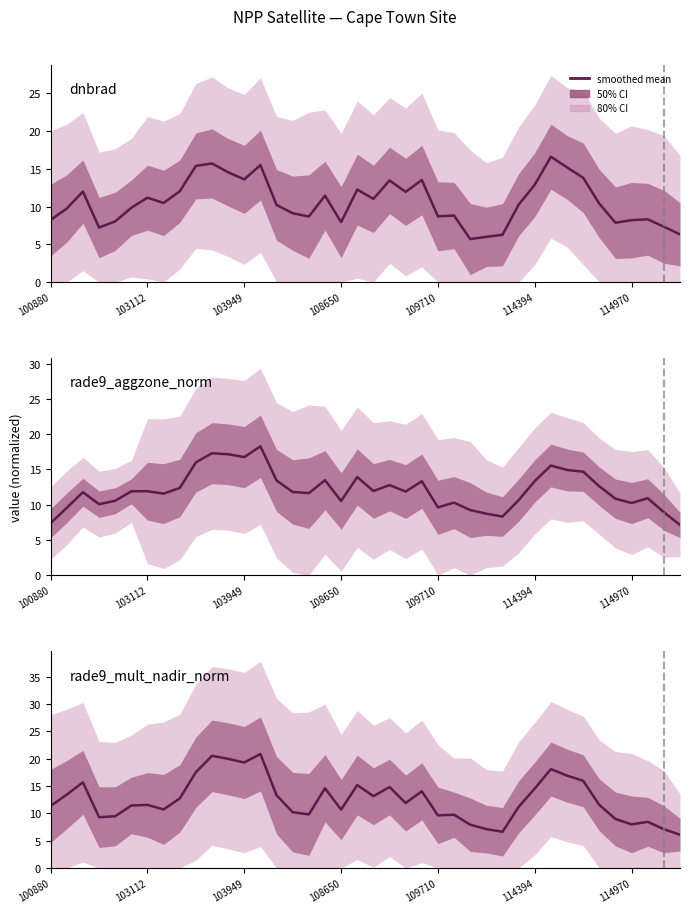

Which series has the largest total across all categories?

rade9_mult_nadir_norm